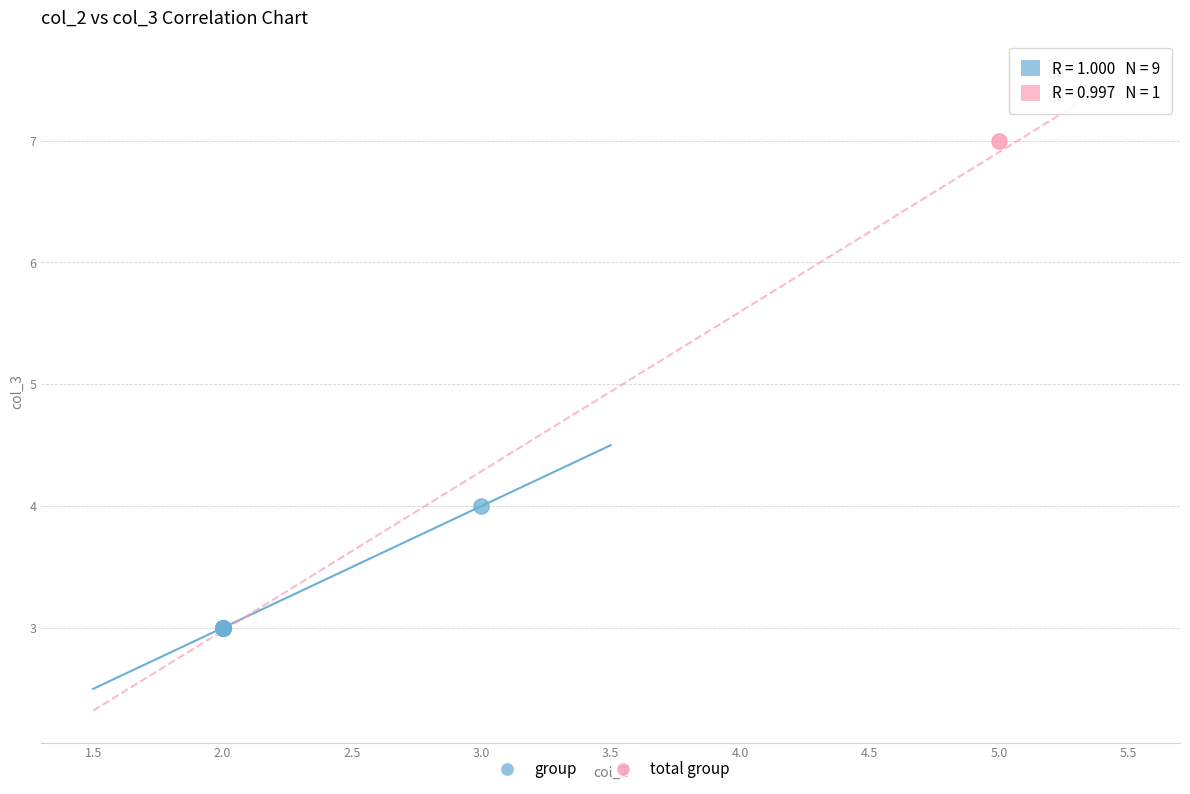

What are all the series names shown in the legend?

group, total group